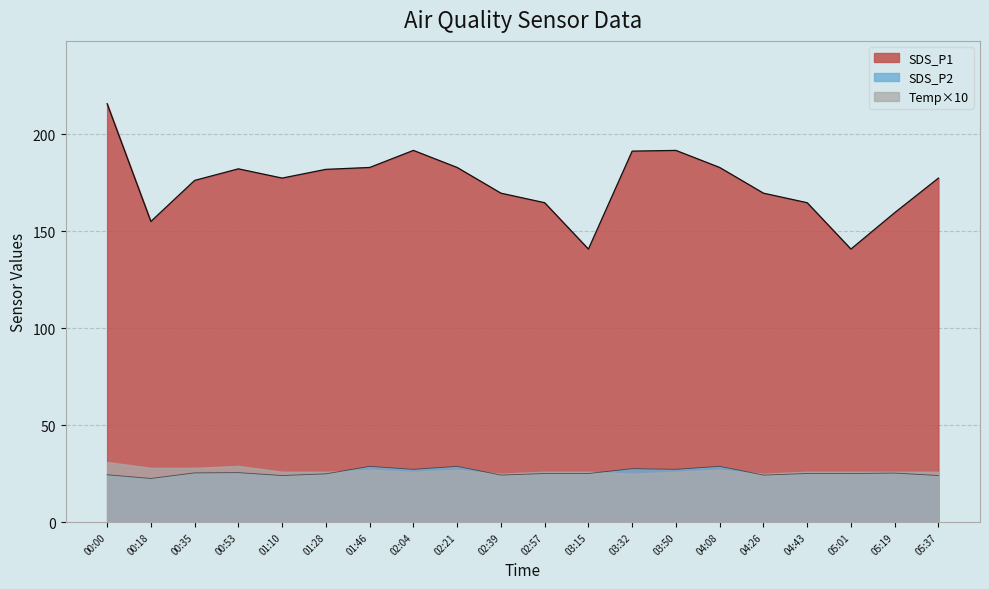

Which series has the widest spread of values?

SDS_P1